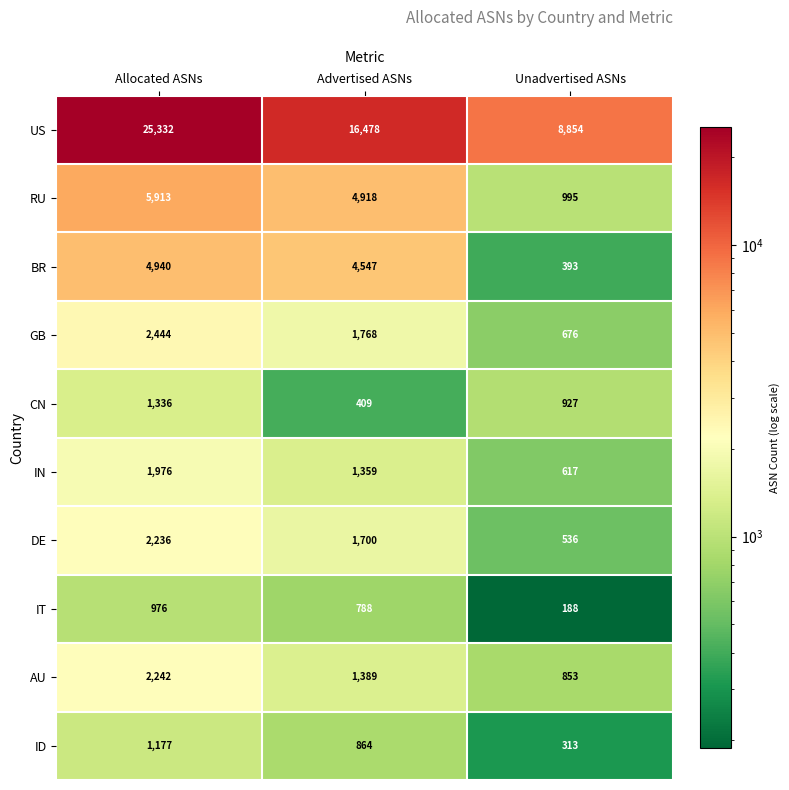

What is the spread (max minus min) of values at Unadvertised ASNs?

8666